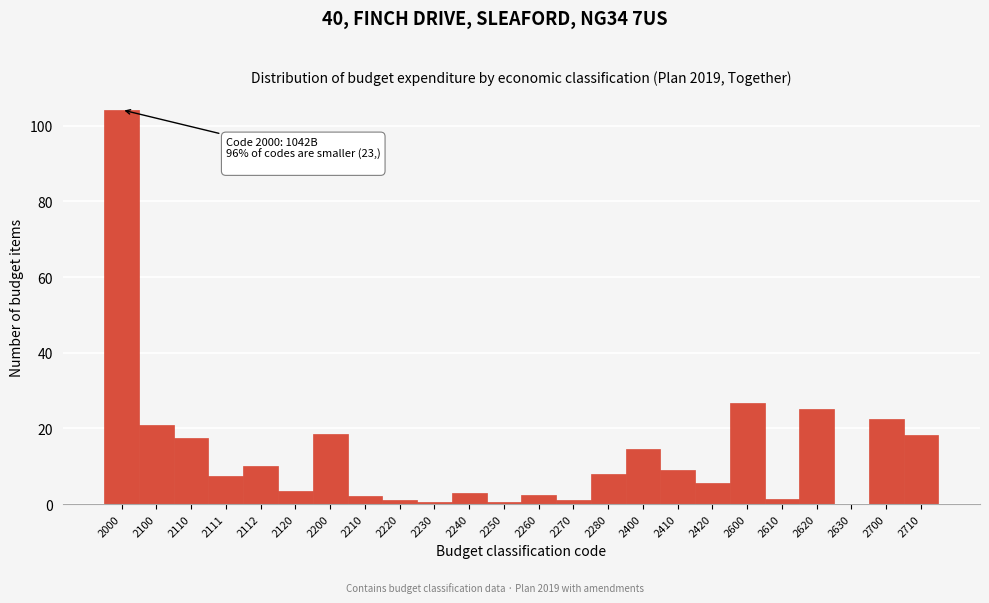

Read the value at 2112.

10.0